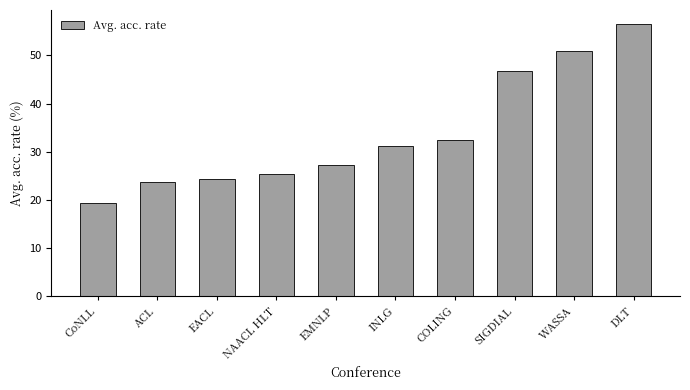

Count the number of categories in the chart.

10